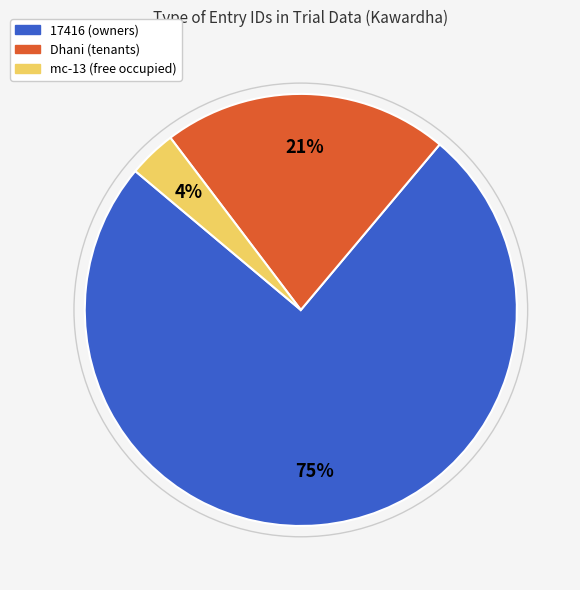

How many slices are in this pie chart?

3